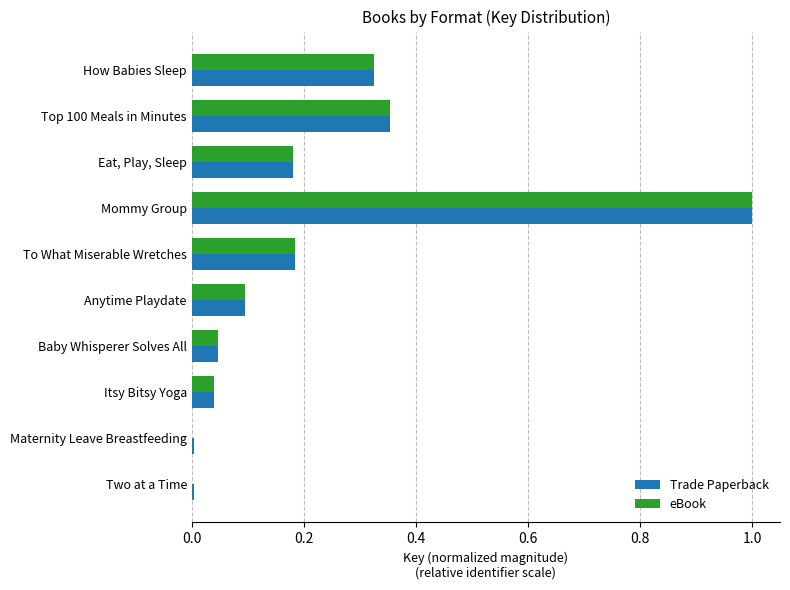

Is the value of eBook at Top 100 Meals in Minutes greater than the value of Trade Paperback at Eat, Play, Sleep?

Yes